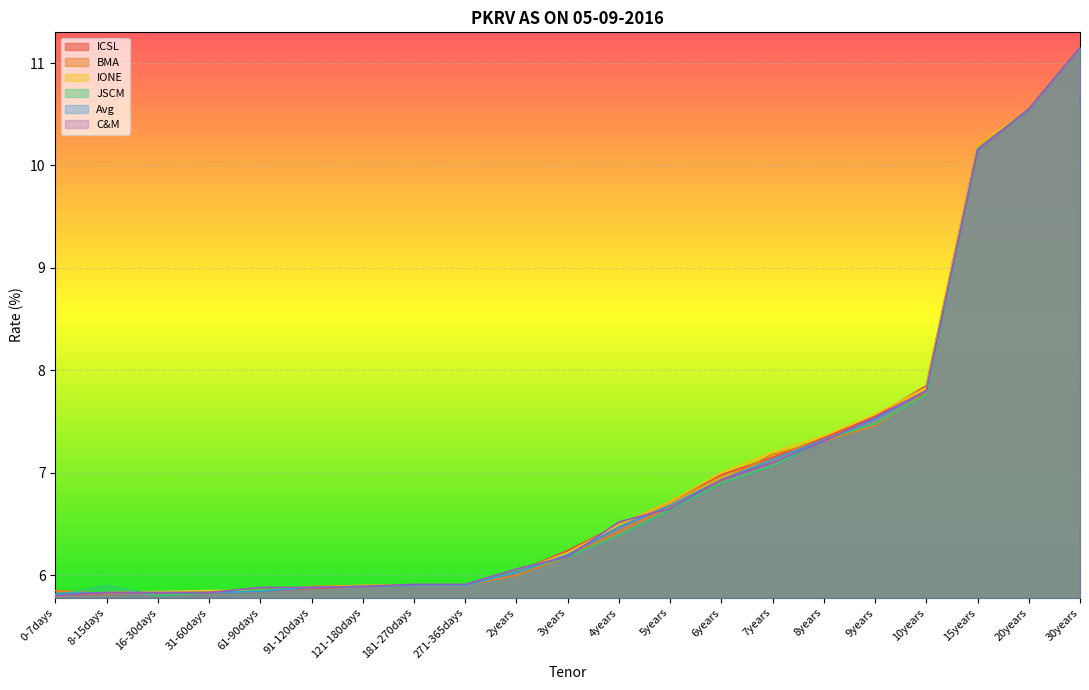

What is the average value of the IONE series?

7.0